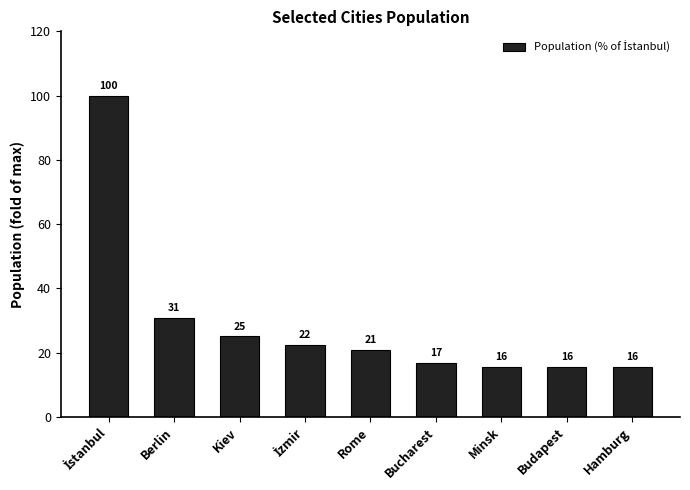

True or false: the data shows 15.6 at Minsk.

True